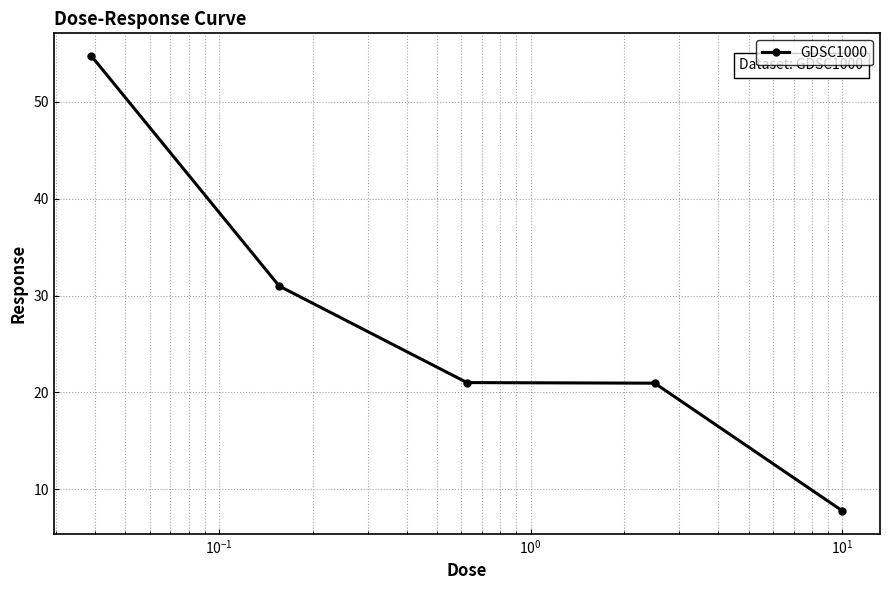

What is the value of the 3rd point from the left?

21.0